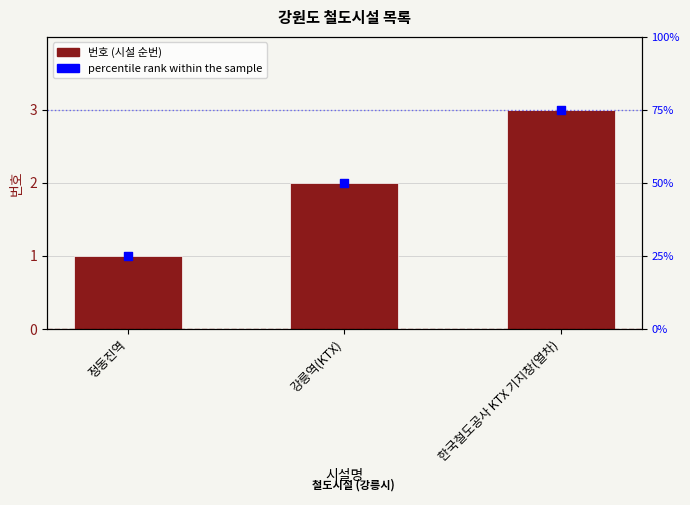

At how many categories does at least one series exceed 1?

2